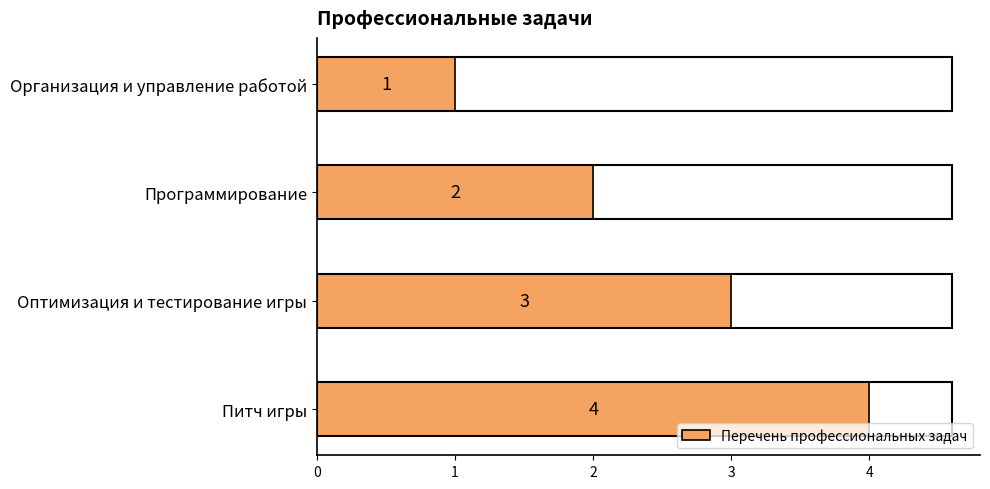

How many values are below 3?

2